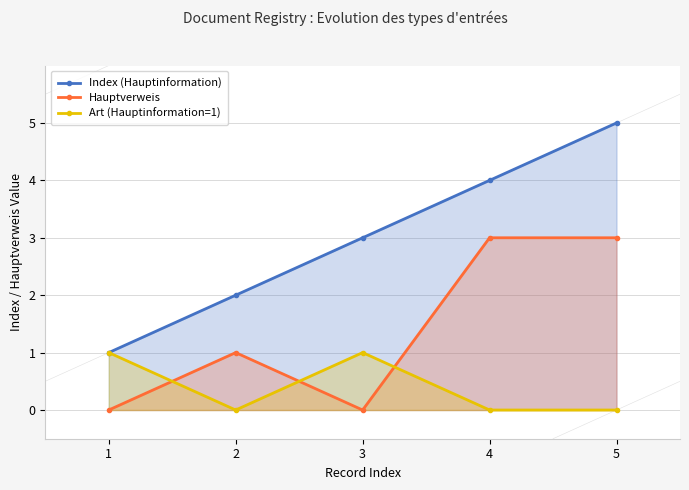

Which series has the largest range (max minus min)?

Index (Hauptinformation)